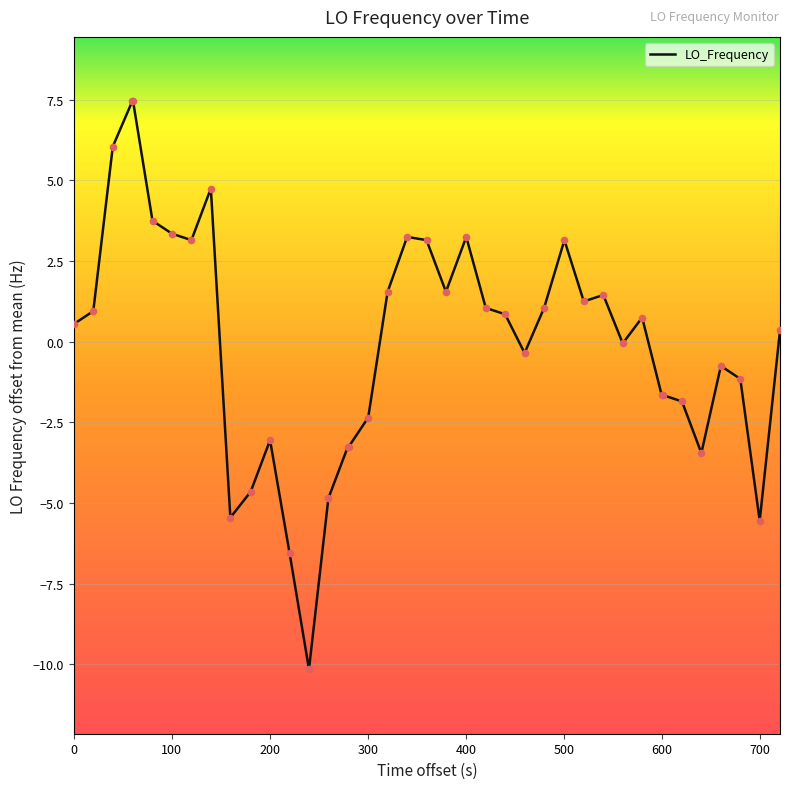

What is the difference between the maximum and minimum values?

17.6